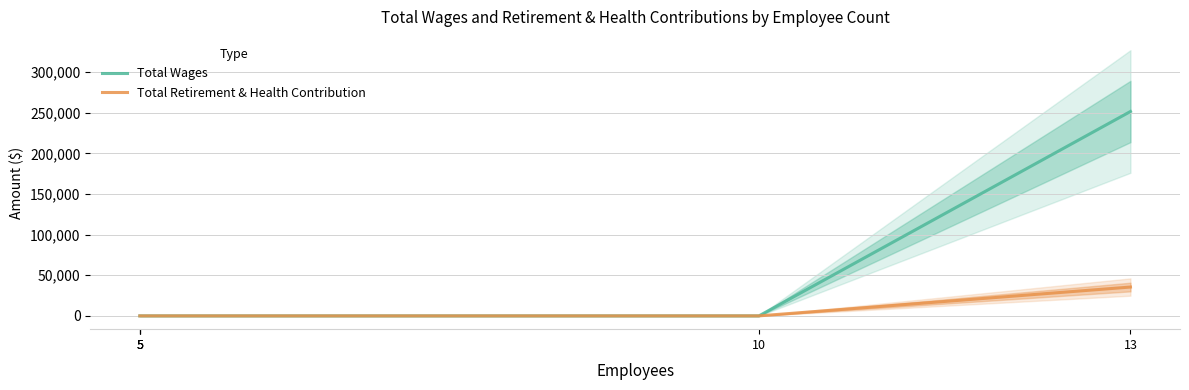

True or false: Total Retirement & Health Contribution and Total Wages cross at least once.

False